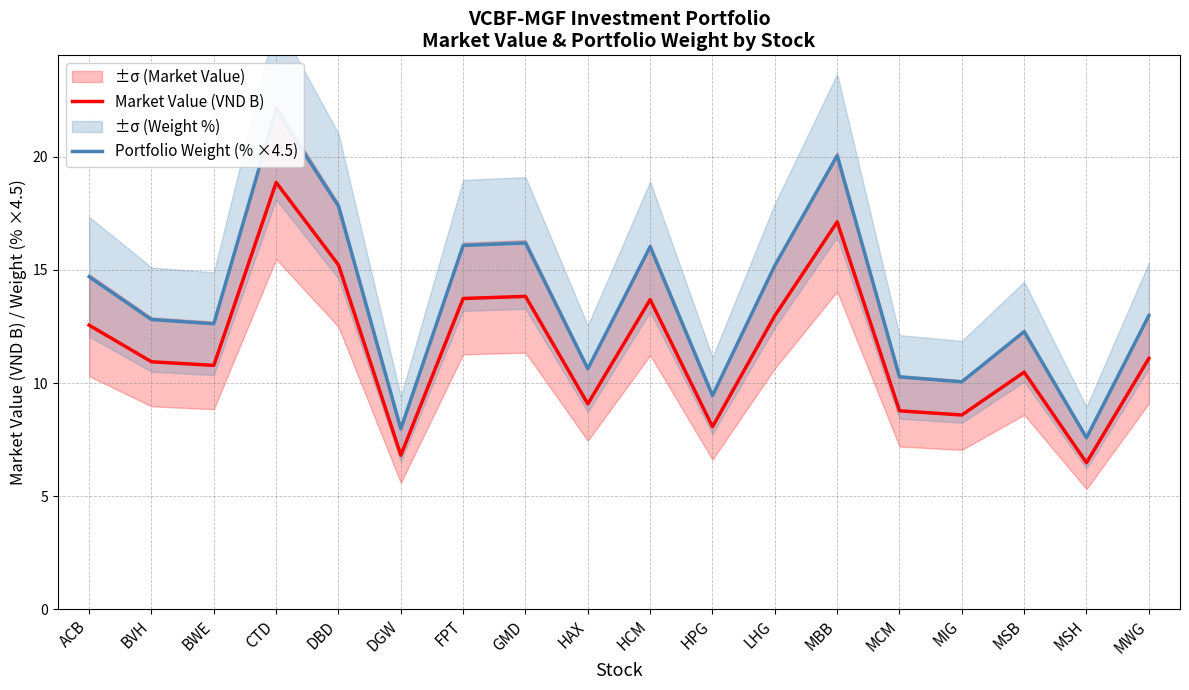

At which category does Market Value (VND B) reach its first local valley?

BWE